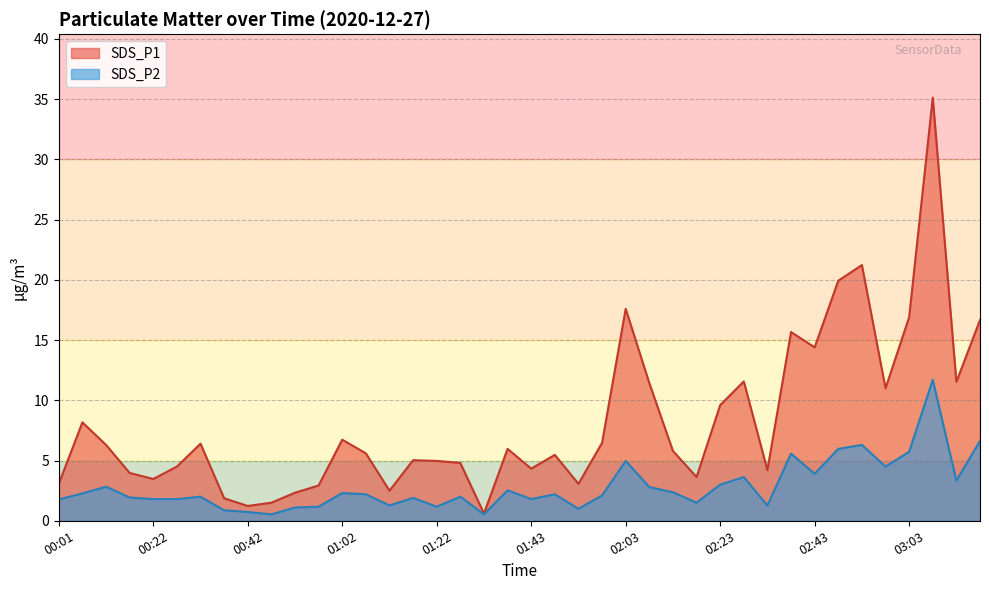

Which series has the largest total across all categories?

SDS_P1